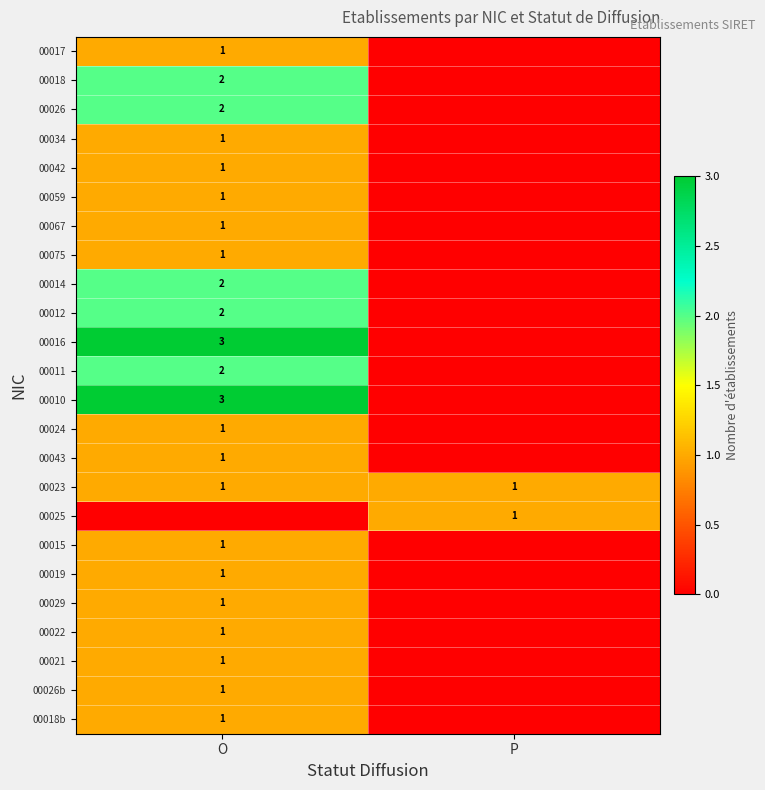

The value of 00010 at O is 5. True or false?

False